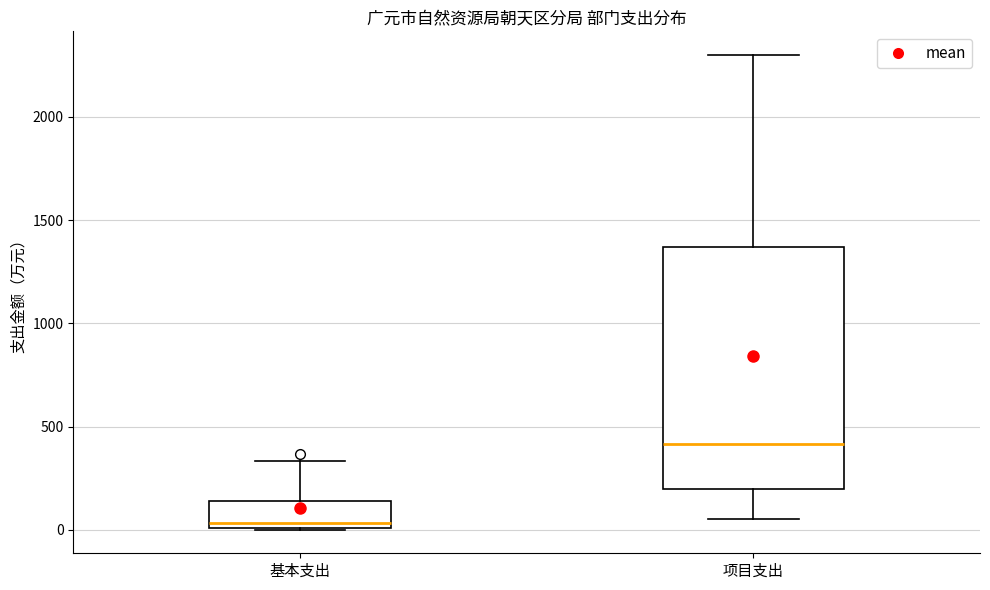

Comparing the boxes themselves (not the whiskers), which one is the tallest?

项目支出